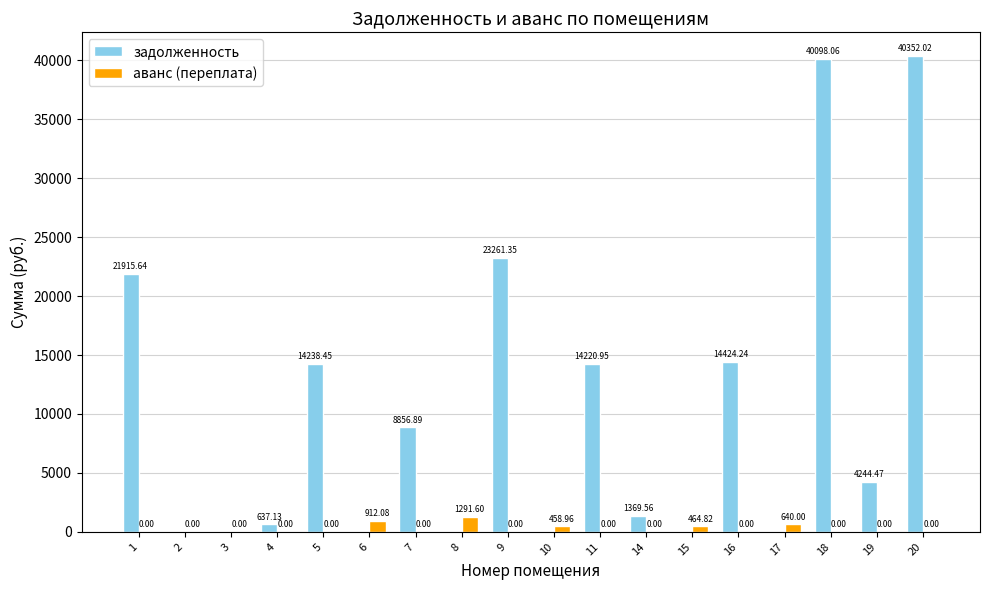

What is the sum of all аванс (переплата) values?

3767.5